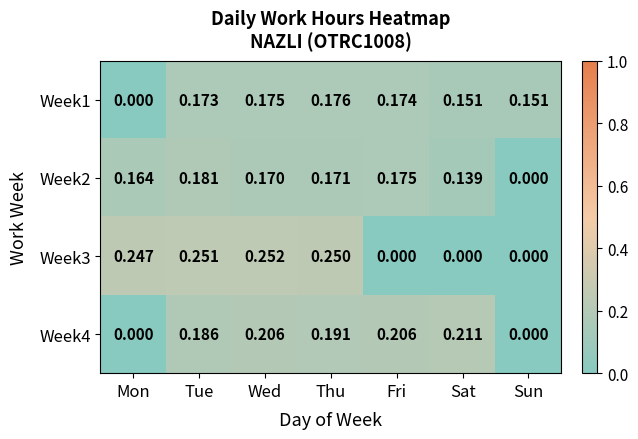

At which category is the sum across all series the highest?

Wed